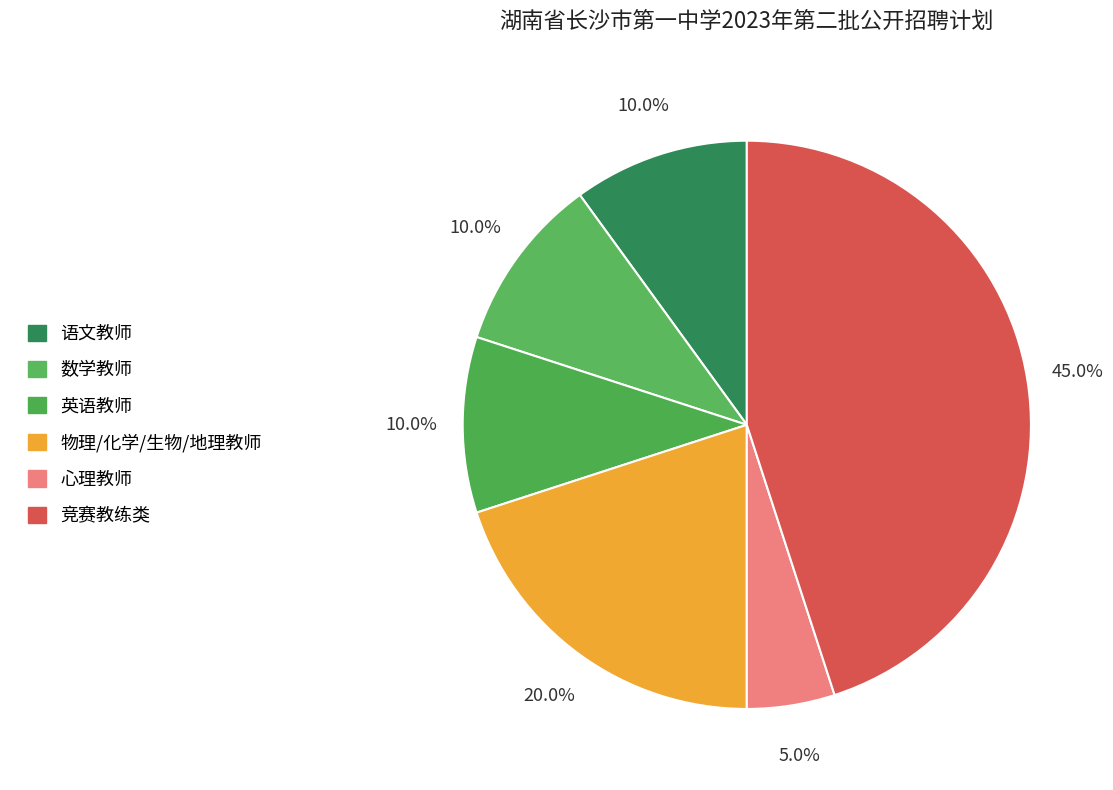

To the nearest percent, what is the difference between the largest and smallest slice percentages?

40%